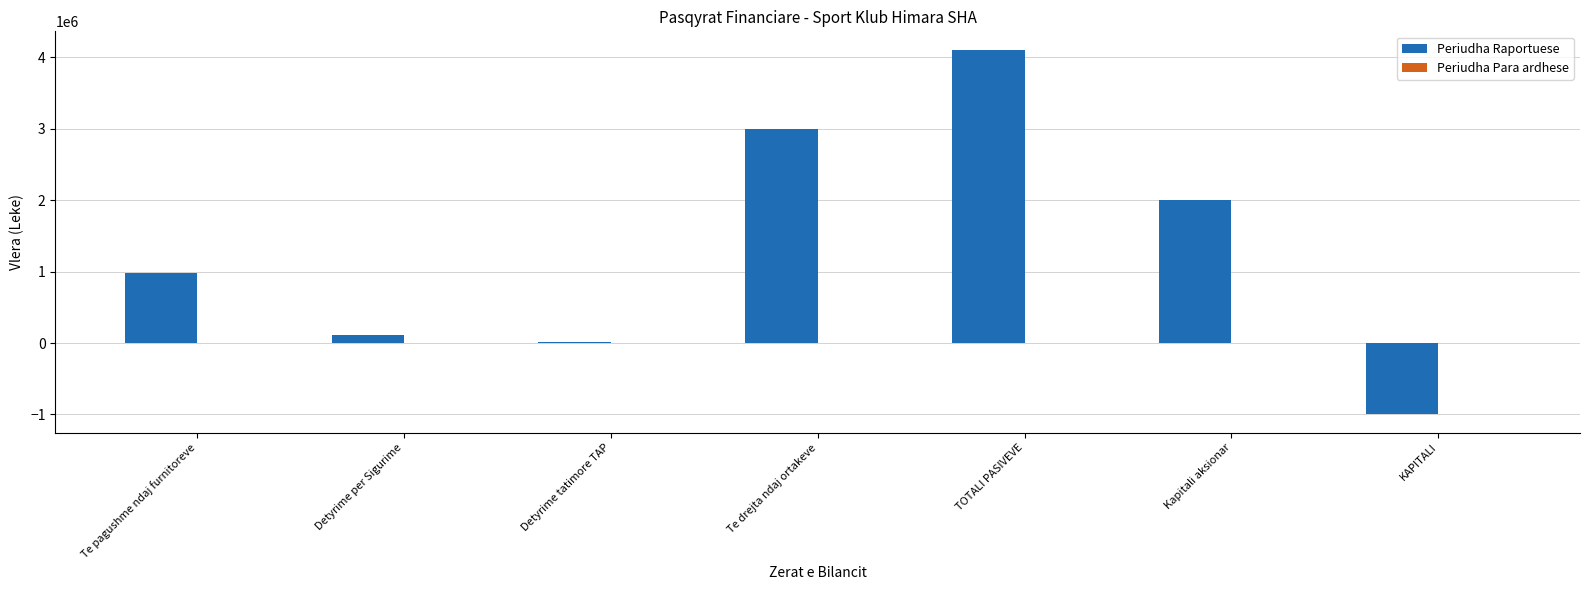

How many series are shown in this chart?

1